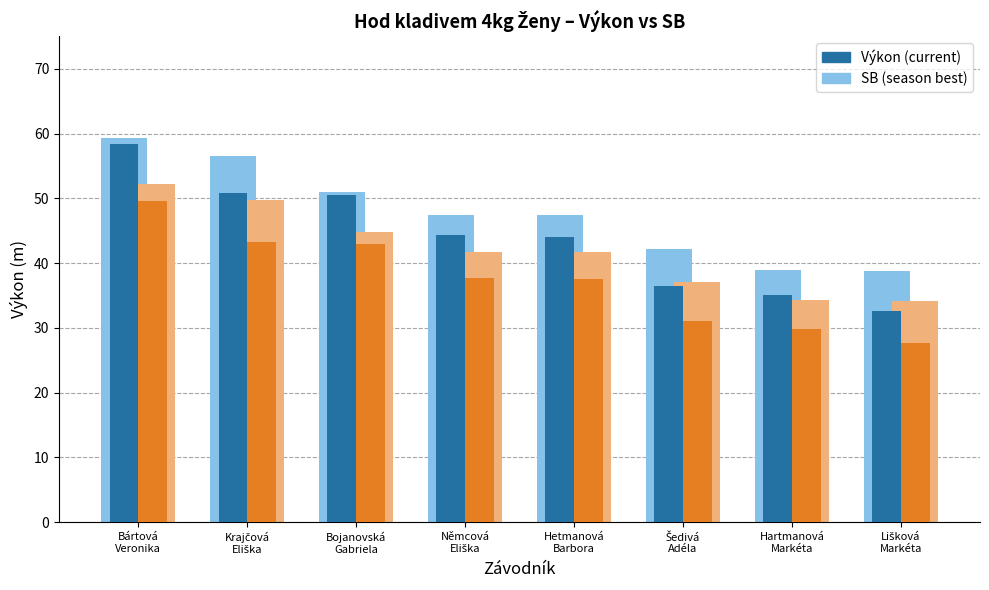

What is the minimum value for SB (season best)?

38.8